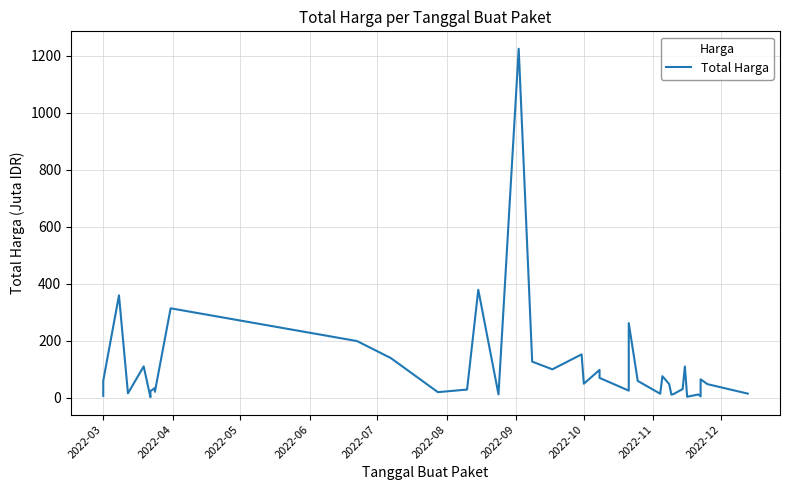

How many lines are shown in the chart?

1